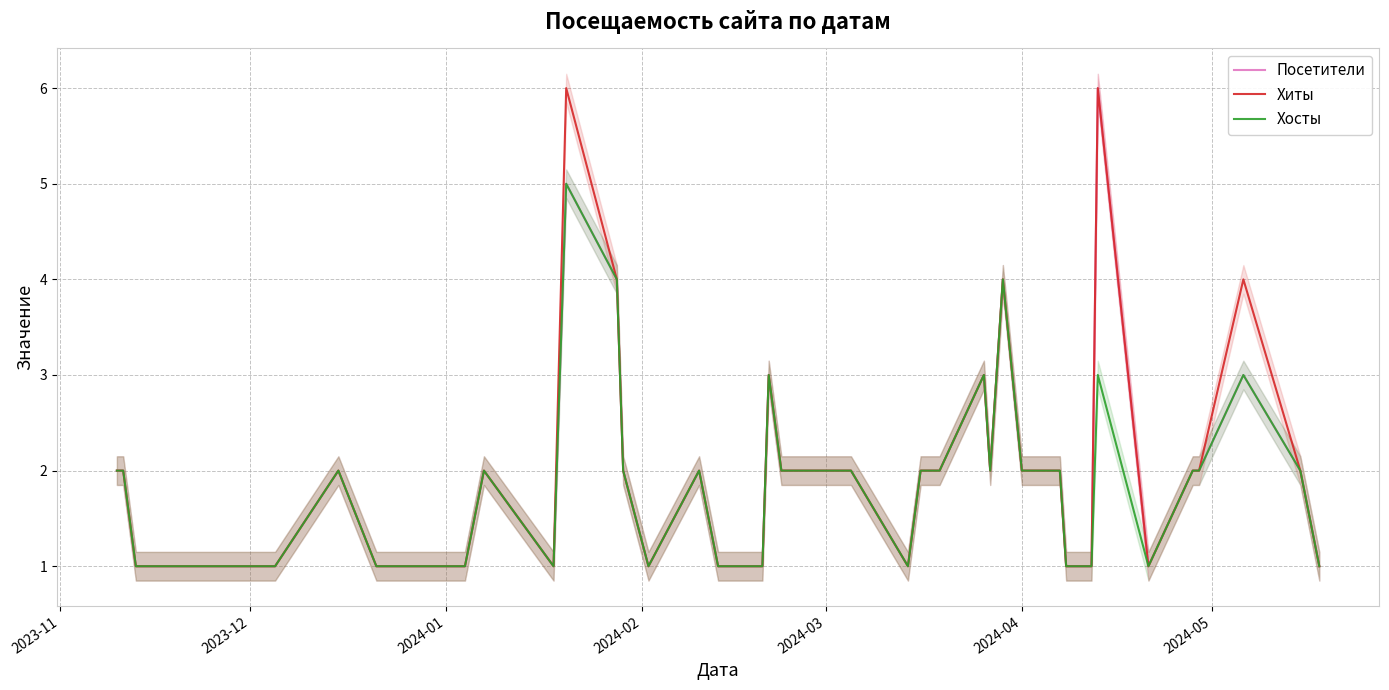

What is the maximum value for Хосты?

5